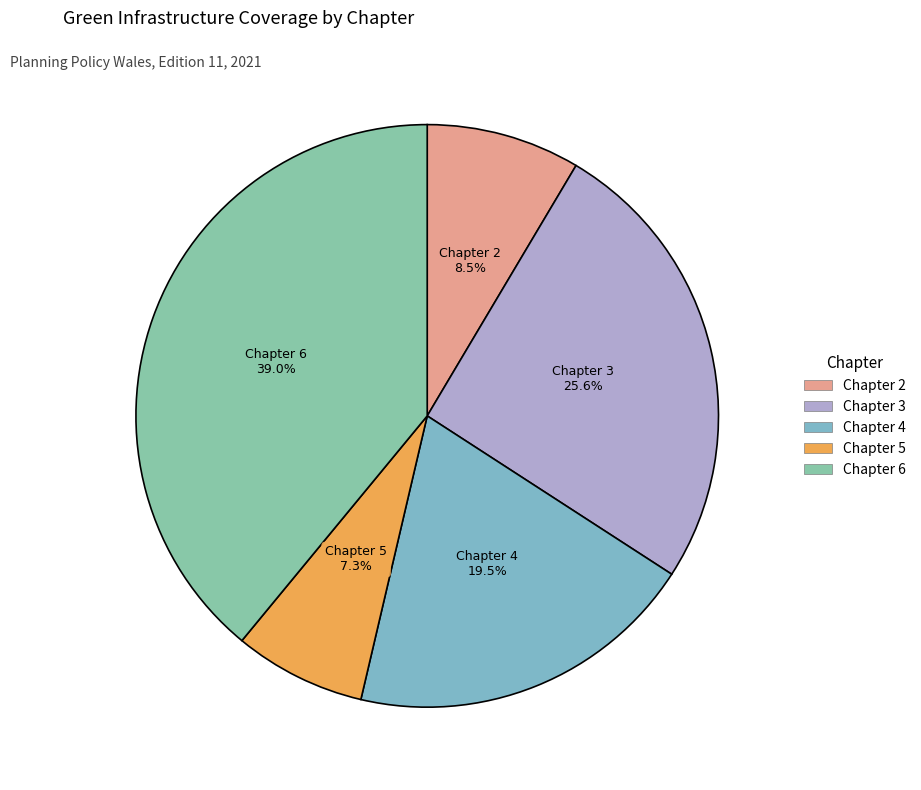

How many slices are in this pie chart?

5